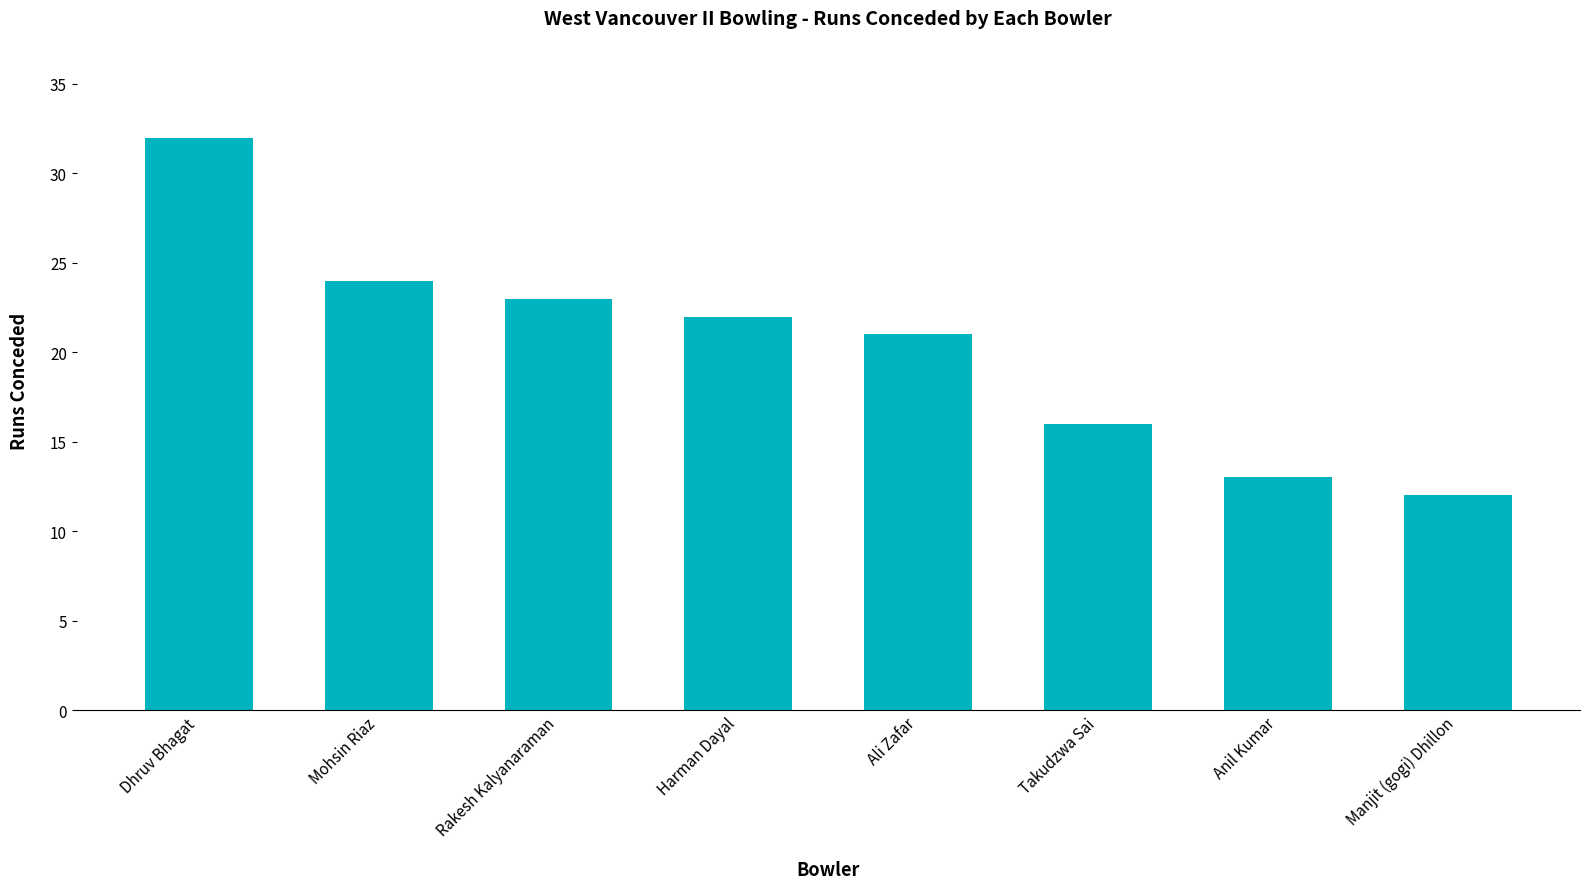

At which category does the chart reach its peak across all series?

Dhruv Bhagat